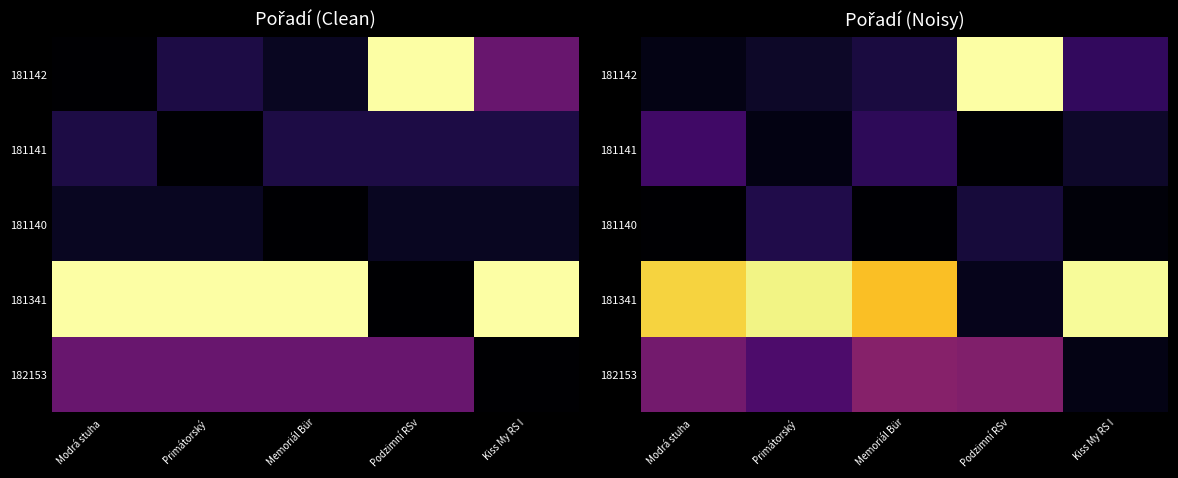

Is the value of 181341 at Primátorský greater than the value of 181141 at Primátorský?

Yes